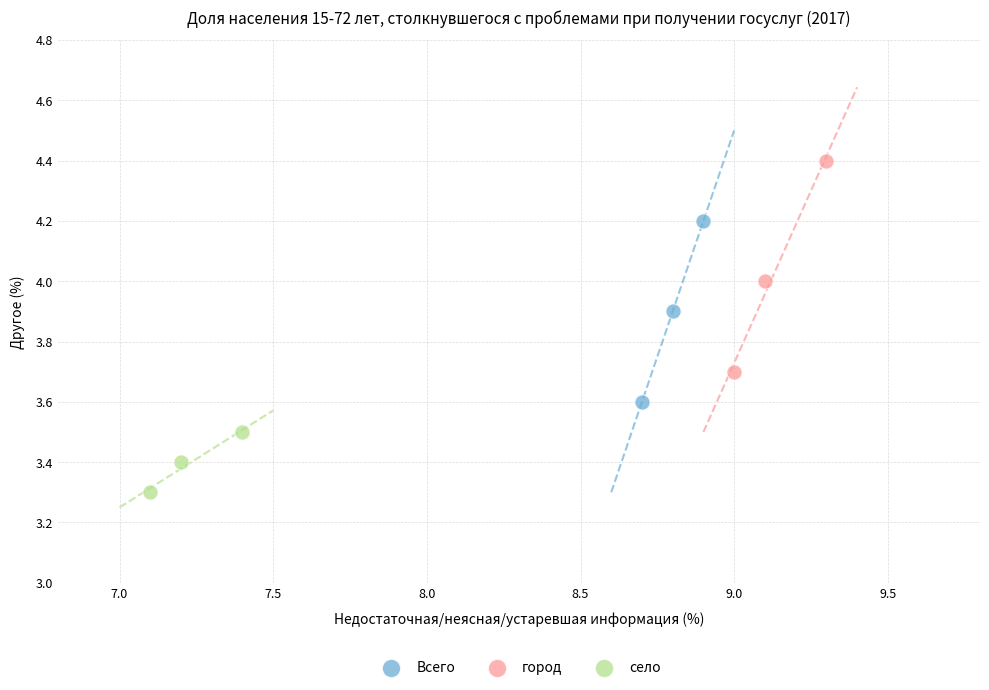

What are all the series names shown in the legend?

Всего, город, село